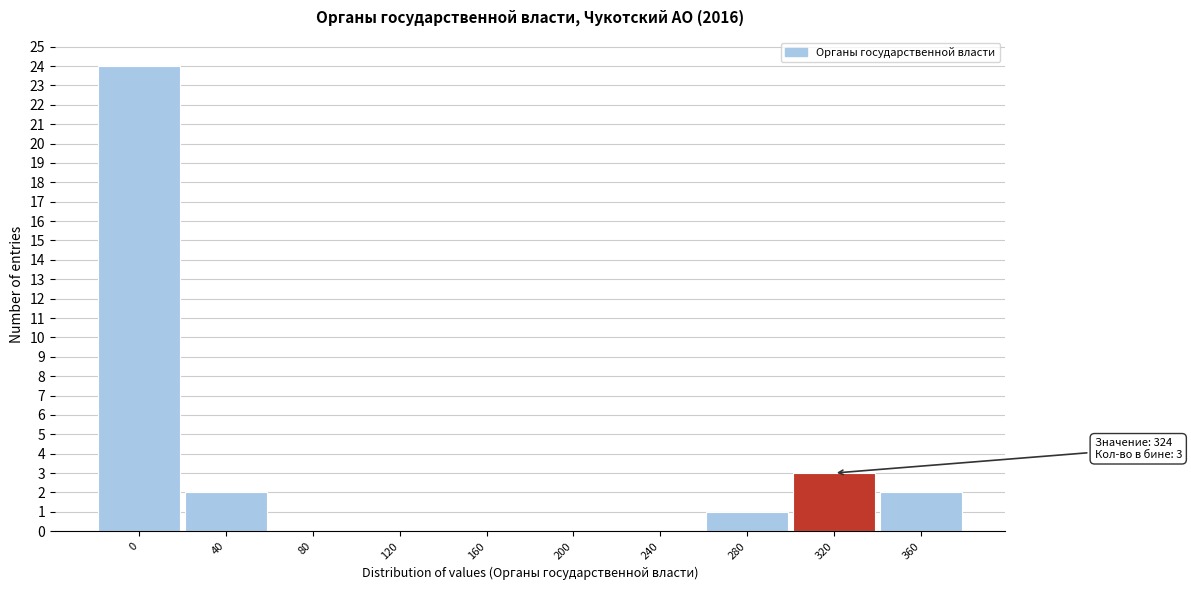

Reading left to right, list all the values displayed in this chart.

0=24	40=2	80=0	120=0	160=0	200=0	240=0	280=1	320=3	360=2